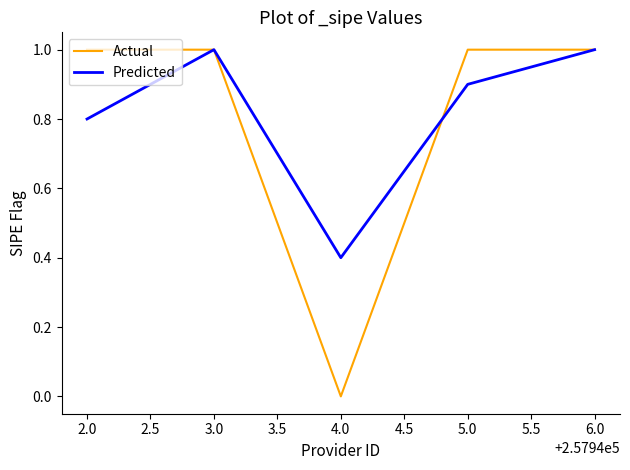

How many categories are shown in the chart?

5